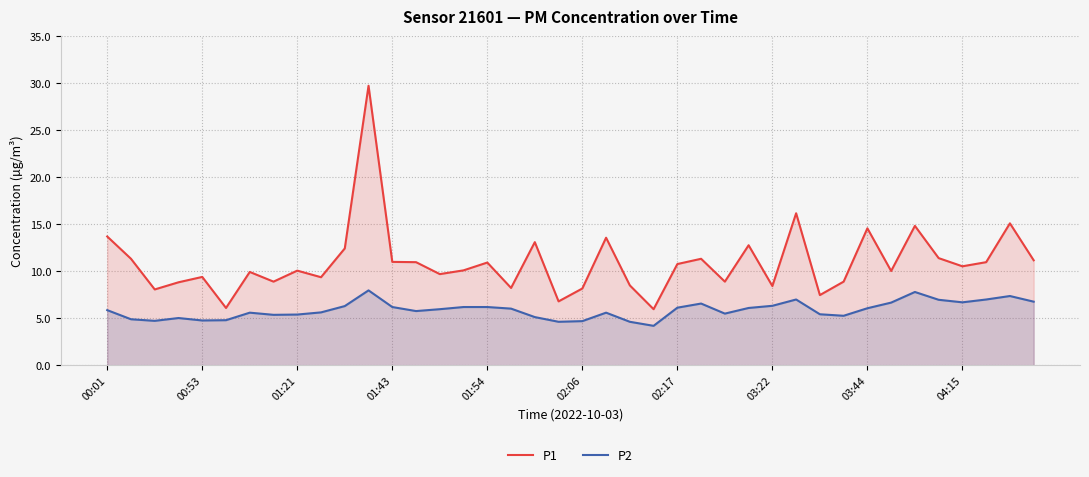

Reading left to right, what are all the values shown in this chart?

P1: 13.7	11.3	8.1	8.8	9.4	6.1	9.9	8.9	10.1	9.4	12.4	29.7	11.0	11.0	9.7	10.1	10.9	8.2	13.1	6.8	8.2	13.6	8.5	6.0	10.8	11.3	8.9	12.8	8.4	16.2	7.5	8.9	14.6	10.0	14.8	11.4	10.5	11.0	15.1	11.2
P2: 5.9	4.9	4.7	5.0	4.8	4.8	5.6	5.4	5.4	5.6	6.3	8.0	6.2	5.8	6.0	6.2	6.2	6.0	5.1	4.6	4.7	5.6	4.6	4.2	6.1	6.6	5.5	6.1	6.3	7.0	5.4	5.3	6.1	6.7	7.8	7.0	6.7	7.0	7.4	6.8